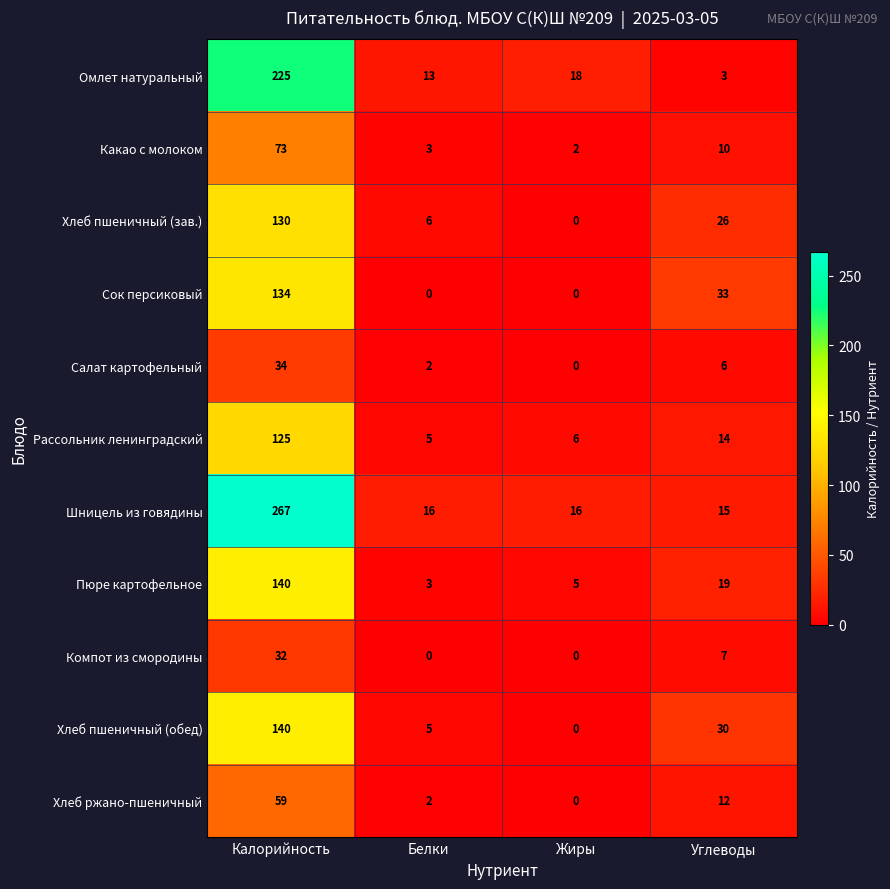

What is the difference between the maximum and second lowest values in the Сок персиковый series?

134